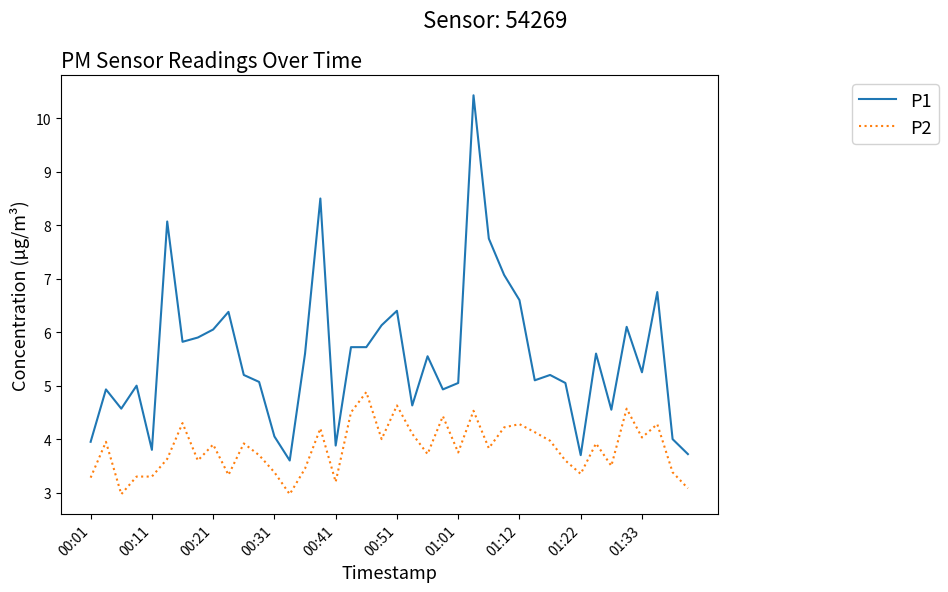

What is the smallest value displayed?

3.0